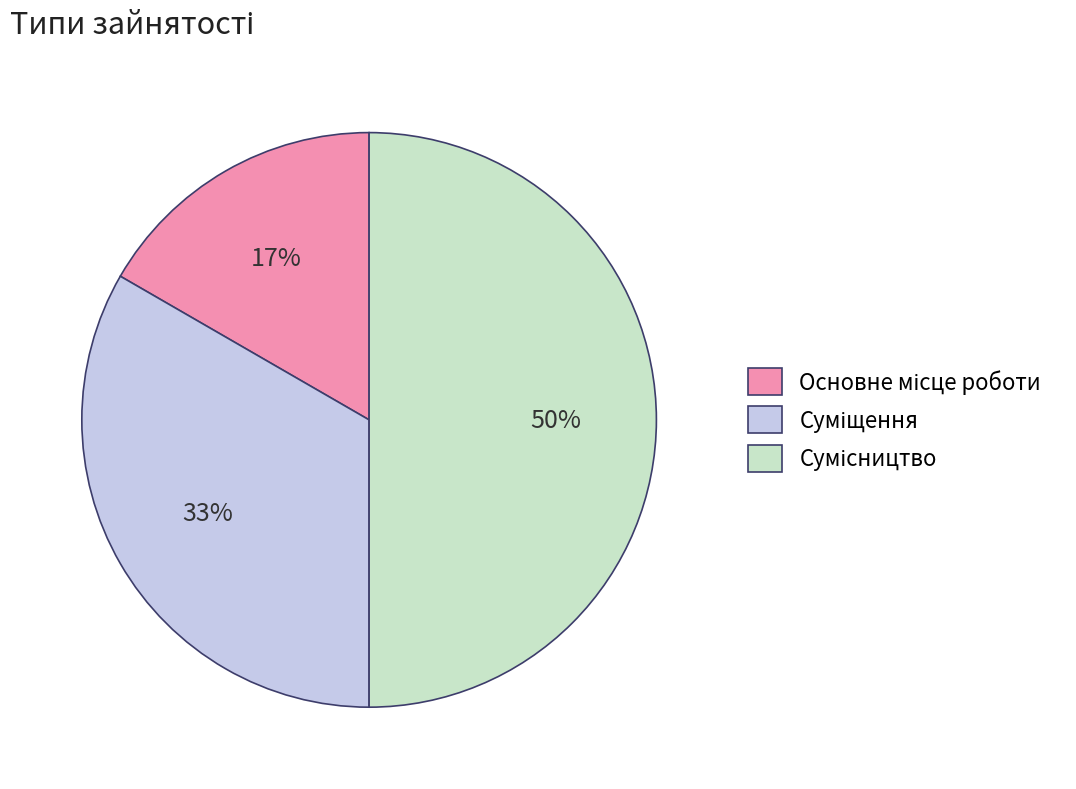

To the nearest percent, what is the difference between the largest and smallest slice percentages?

33%